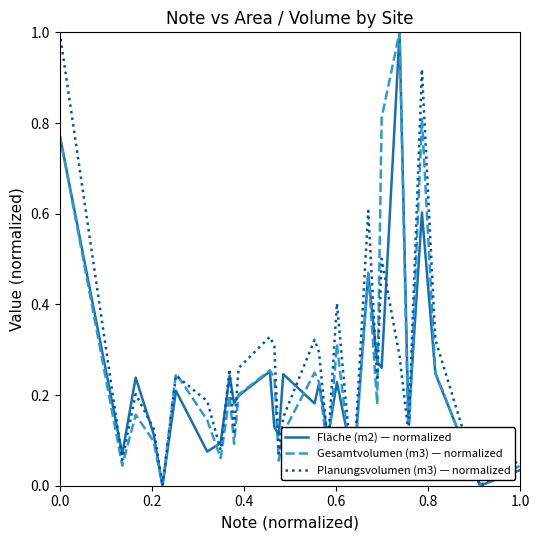

What is the maximum value for Gesamtvolumen (m3) — normalized?

1.0